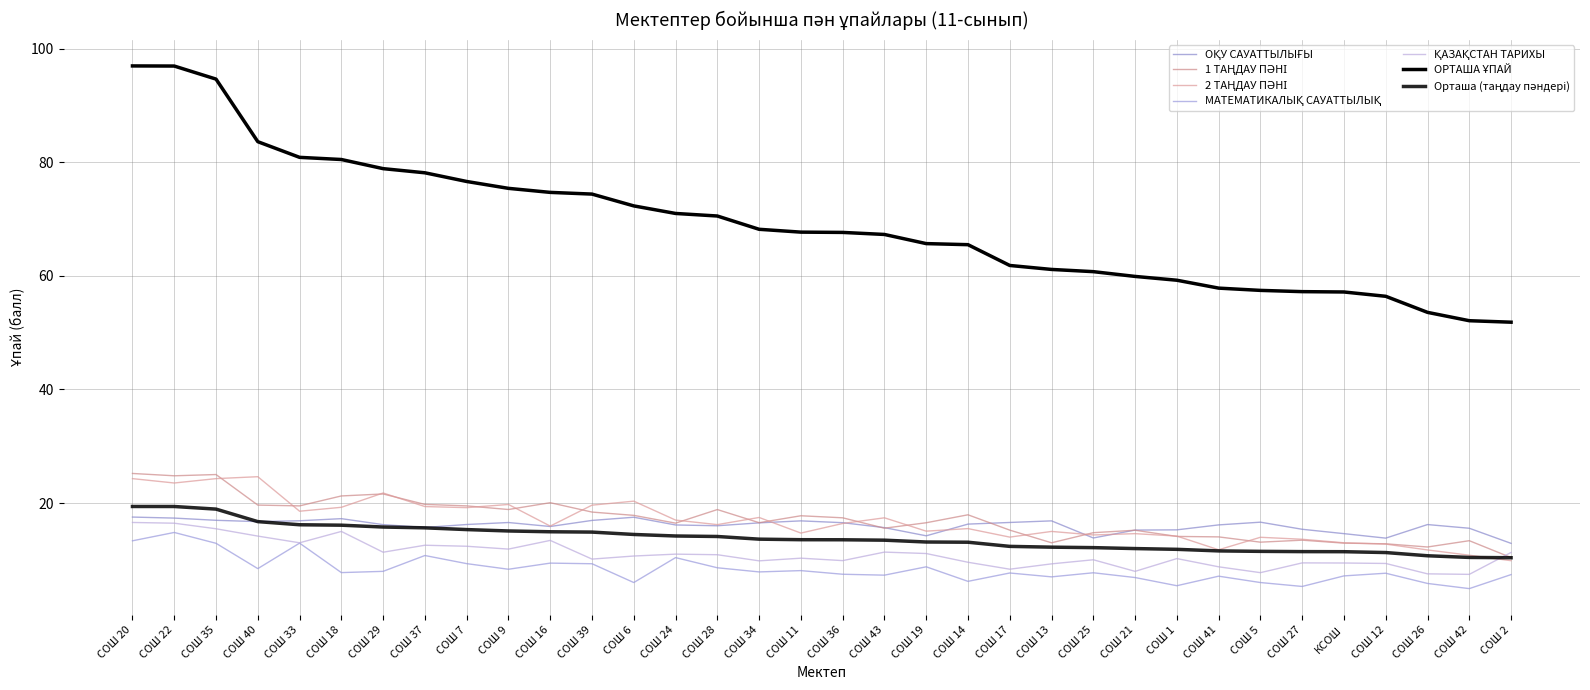

Is it true that 1 ТАҢДАУ ПӘНІ equals 13.0 at СОШ 13?

True